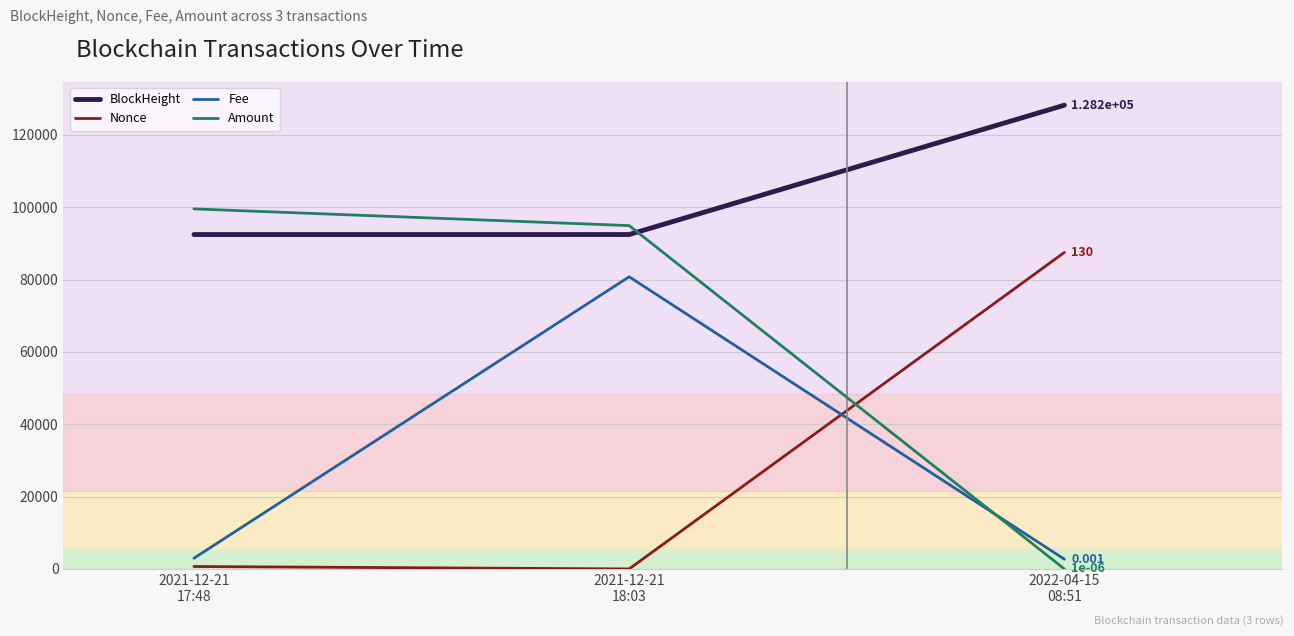

What is the difference between the BlockHeight values at 2021-12-21
17:48 and 2021-12-21
18:03?

4.0